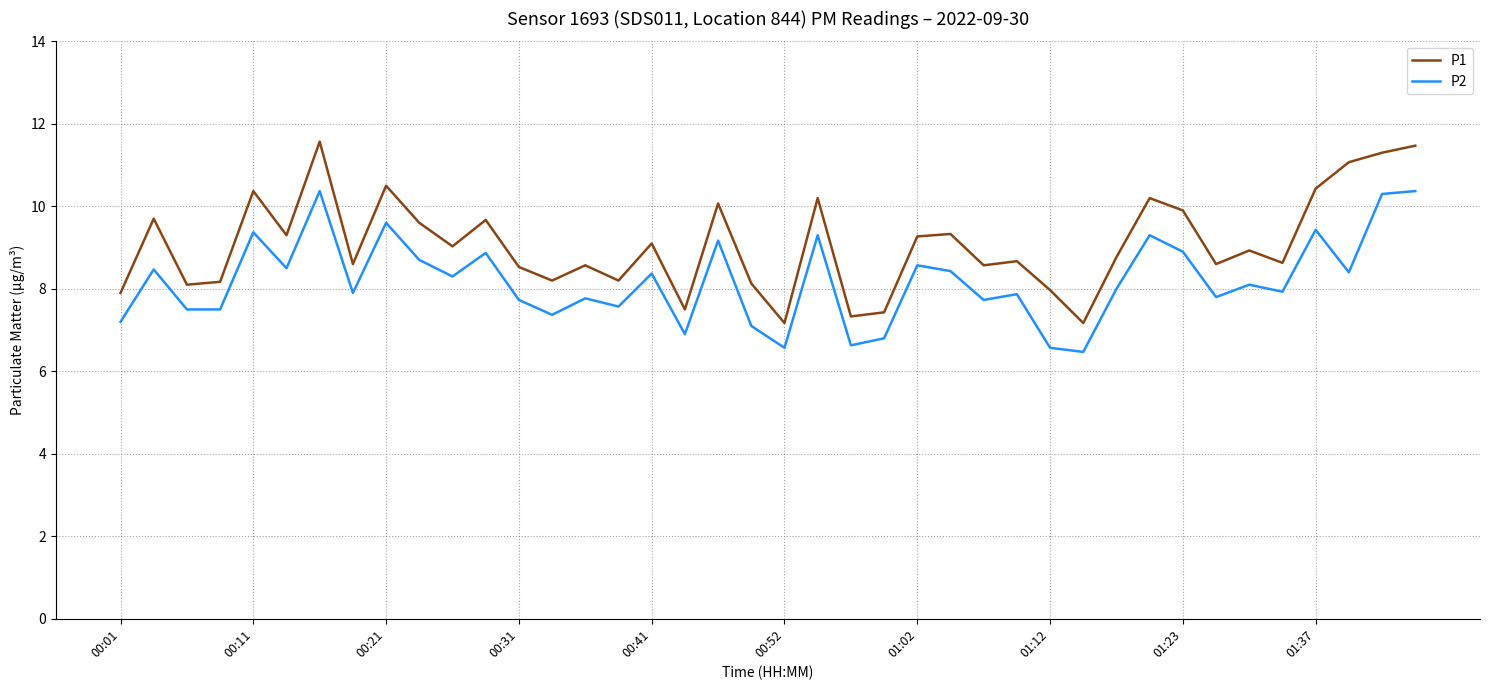

Which series has the largest total across all categories?

P1